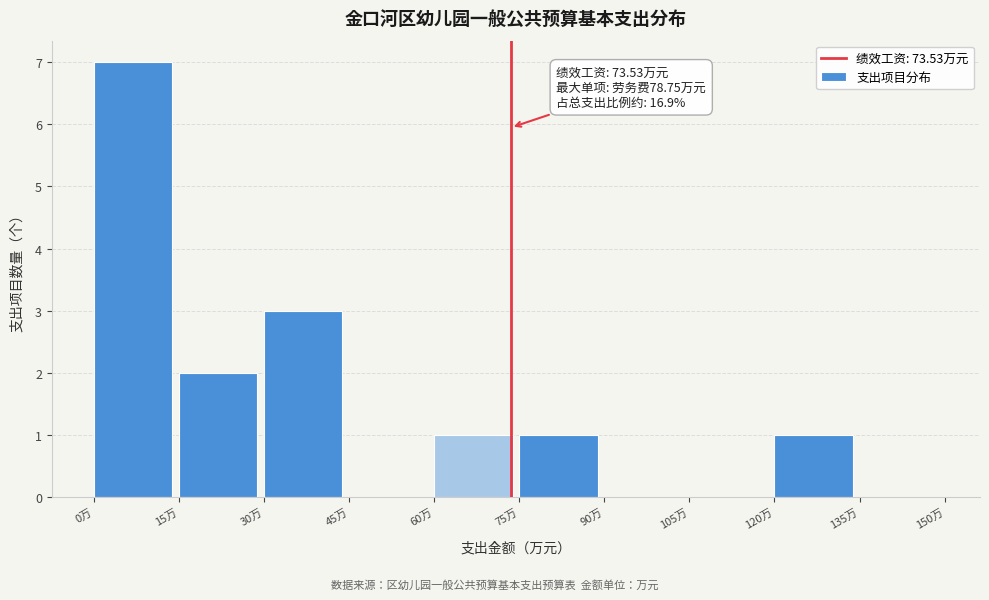

Which range on the x-axis has the tallest bar?

0 to 15